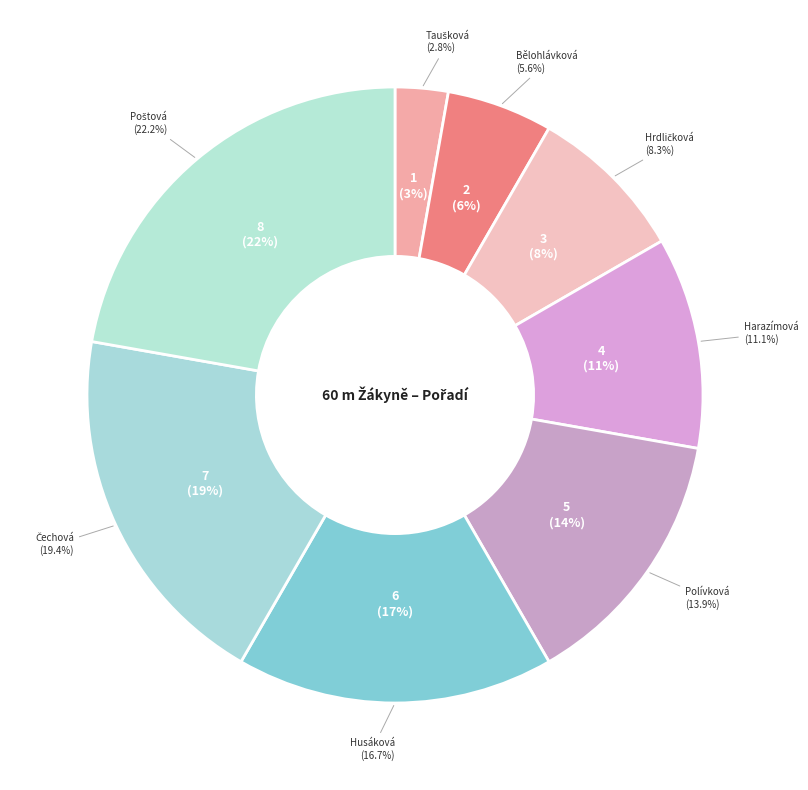

What is the ratio of the value at Polívková Ema-Mária to the value at Hrdličková Eva?

1.7